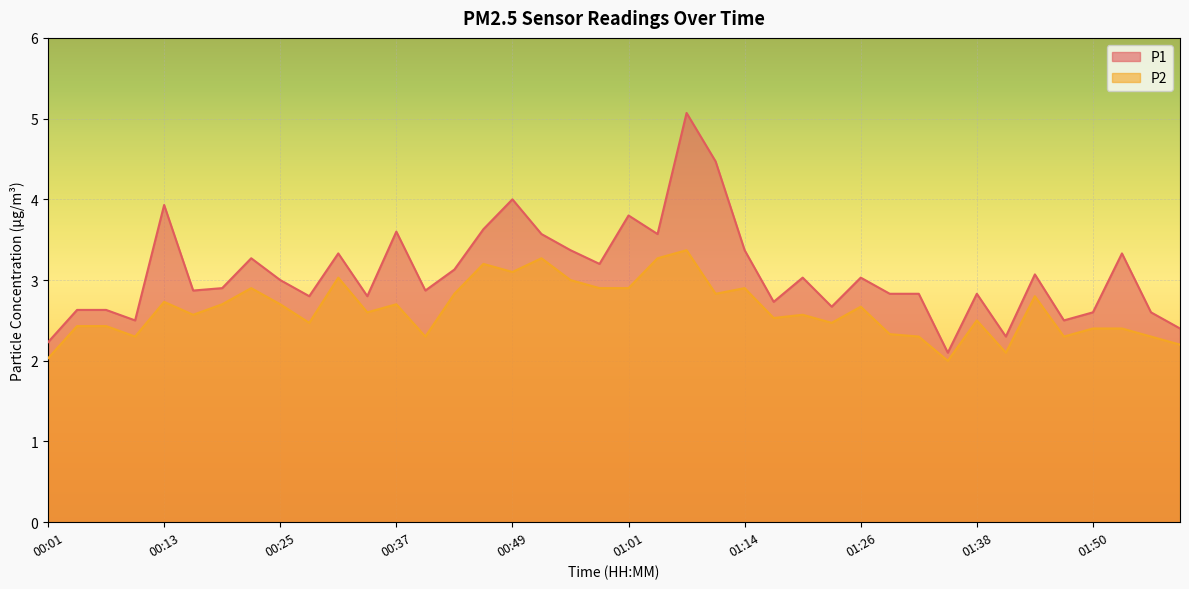

How many values in the P2 series exceed 2?

39